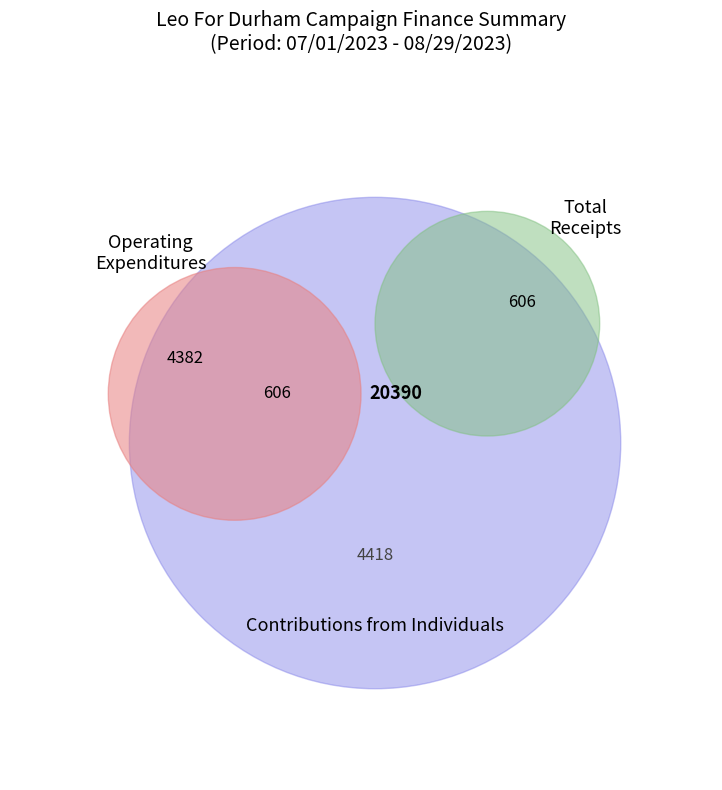

Count the number of slices in the pie.

5